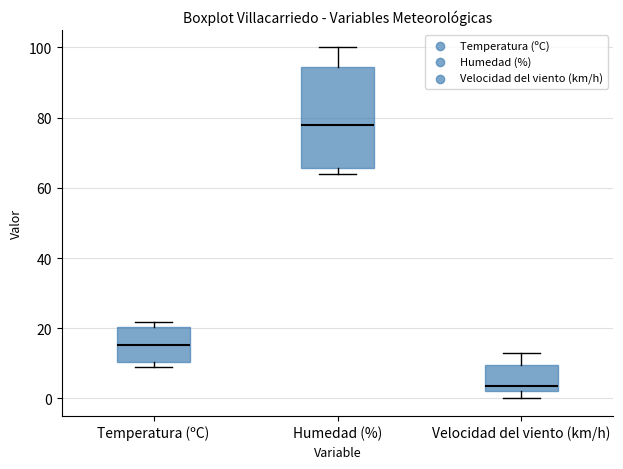

Which box is the tallest, from its lower edge to its upper edge?

Humedad (%)